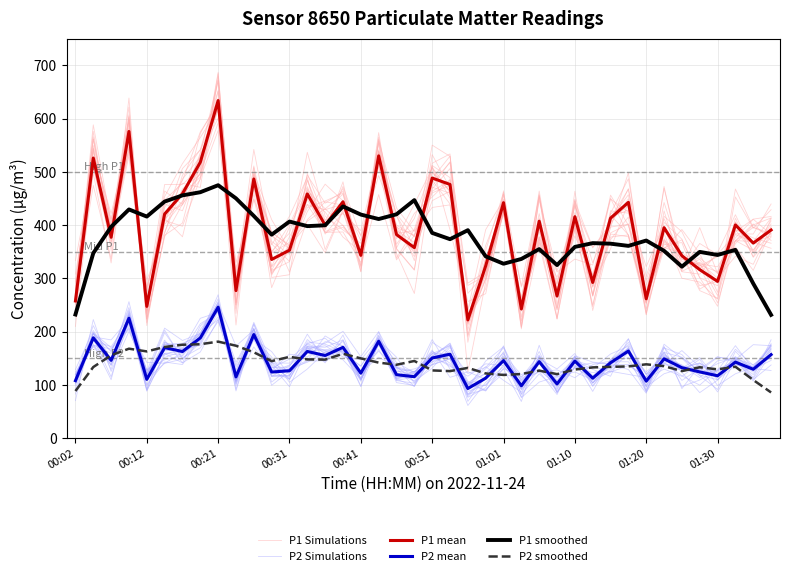

Is the value of P2 smoothed at 34 greater than the value of P1 Simulations at 16?

No